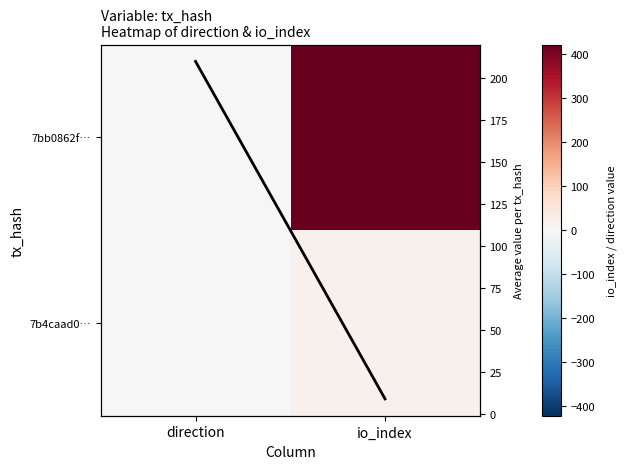

At how many categories does at least one series exceed 201?

2